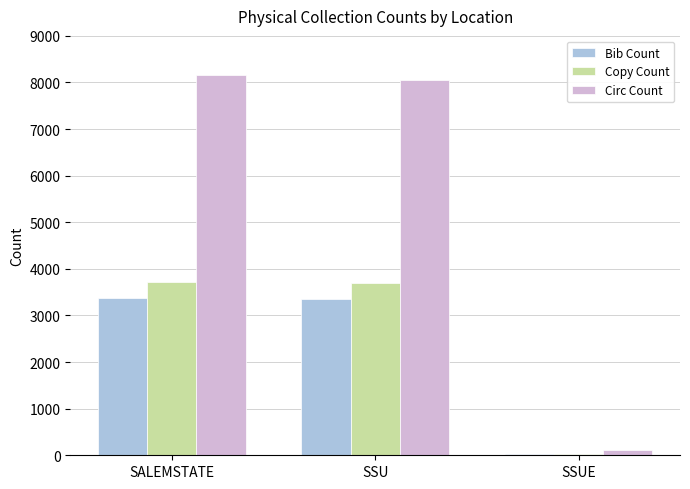

At which label does Copy Count first exceed 3702?

SALEMSTATE